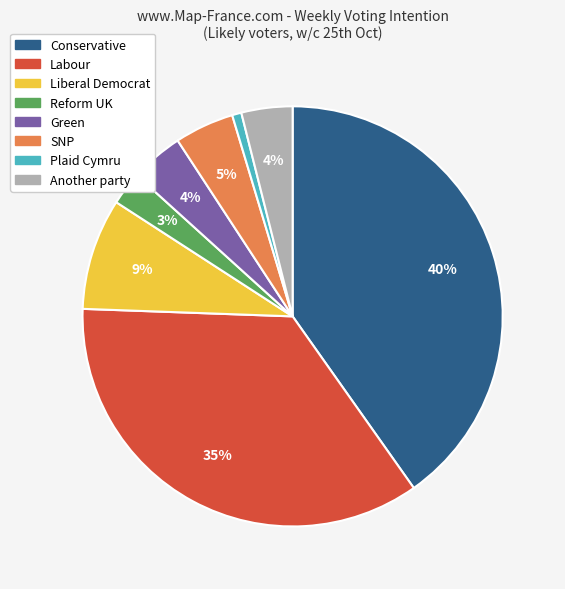

What is the ratio of the value at Reform UK to the value at SNP?

0.6